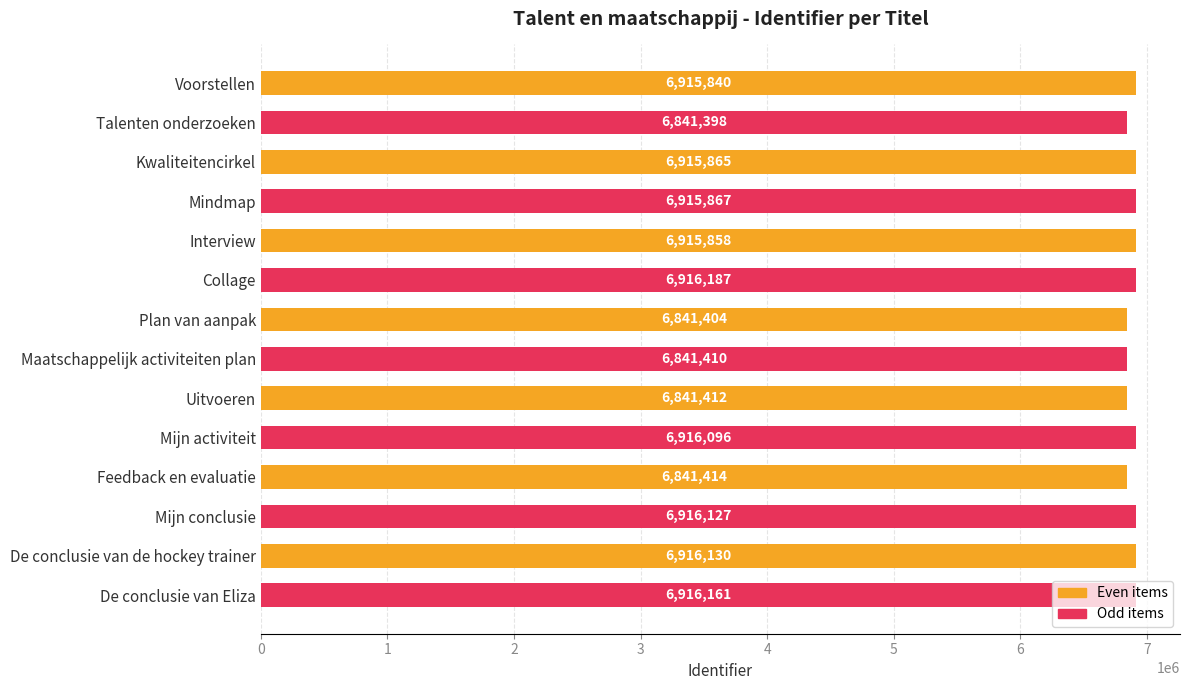

What is the approximate value at Maatschappelijk activiteiten plan, to the nearest 10?

6841410